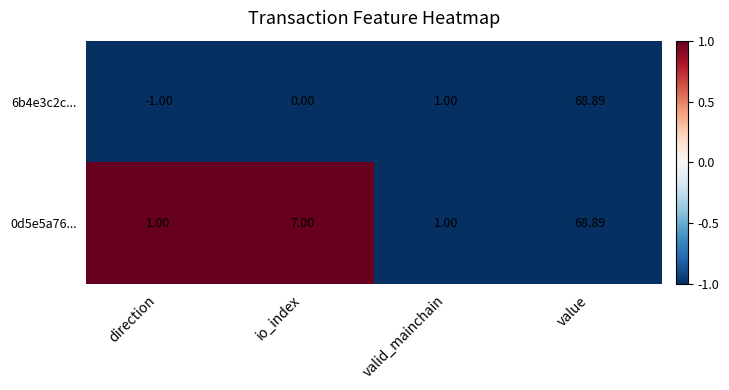

At which category is the sum across all series the highest?

value